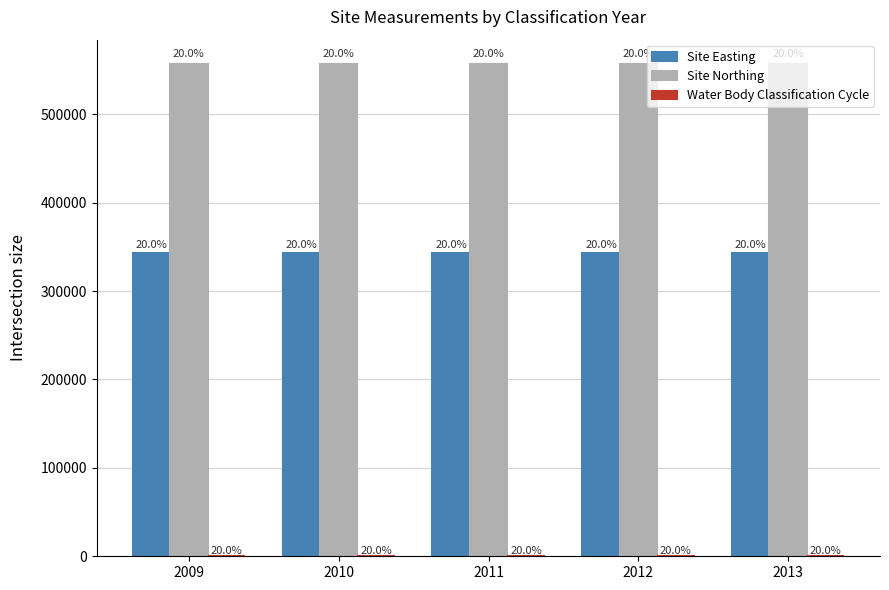

At which category does the chart reach its minimum across all series?

2009